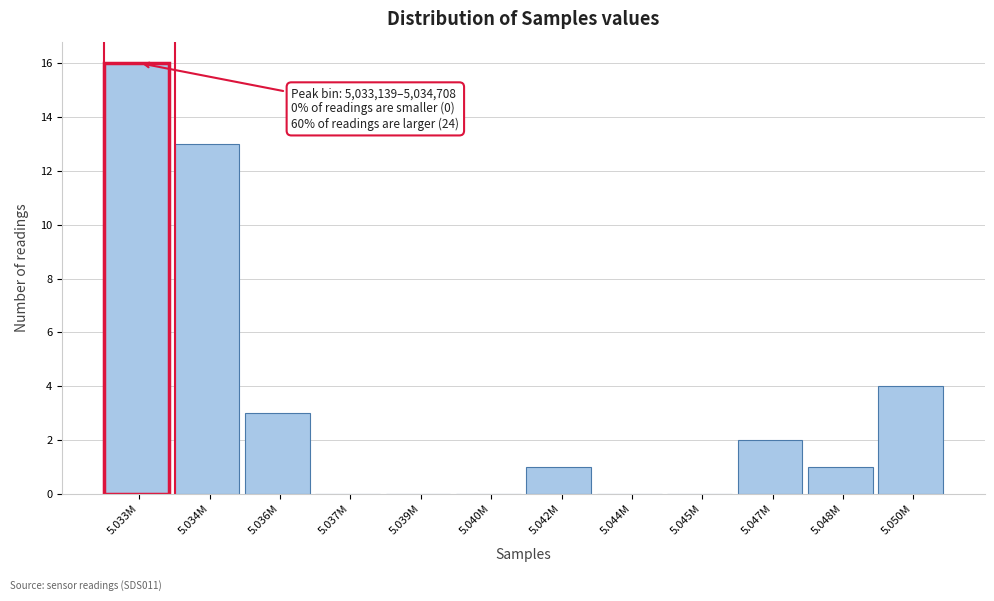

Reading right to left, transcribe all the data shown in this chart.

5.050M=4	5.048M=1	5.047M=2	5.045M=0	5.044M=0	5.042M=1	5.040M=0	5.039M=0	5.037M=0	5.036M=3	5.034M=13	5.033M=16